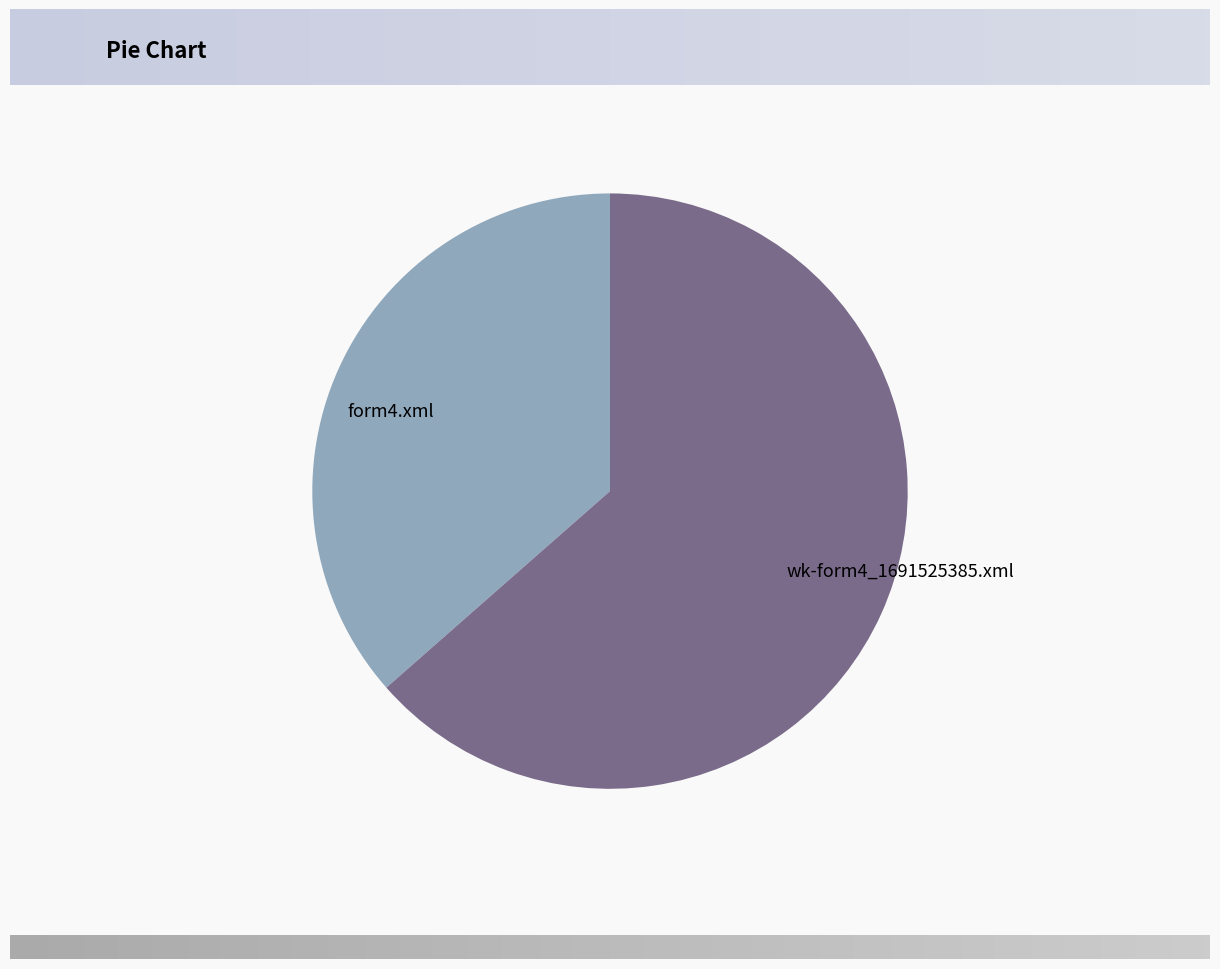

Which slice is the largest?

wk-form4_1691525385.xml